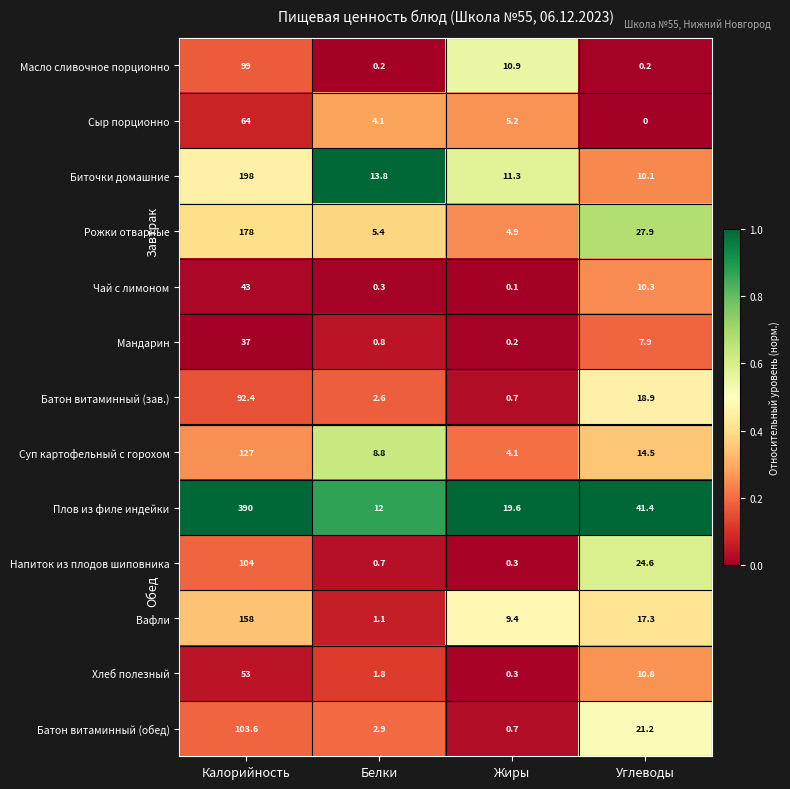

Which series has the largest total across all categories?

Плов из филе индейки